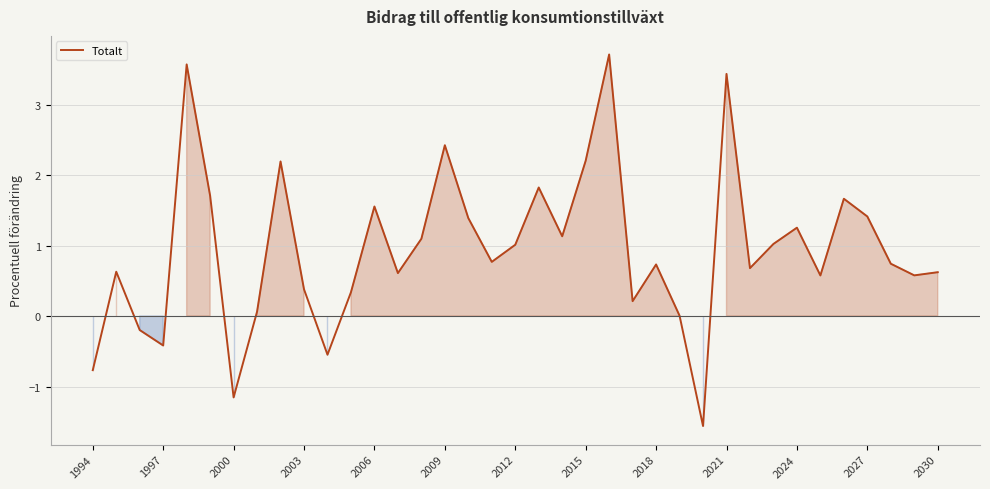

What is the minimum value shown in the chart?

-1.6